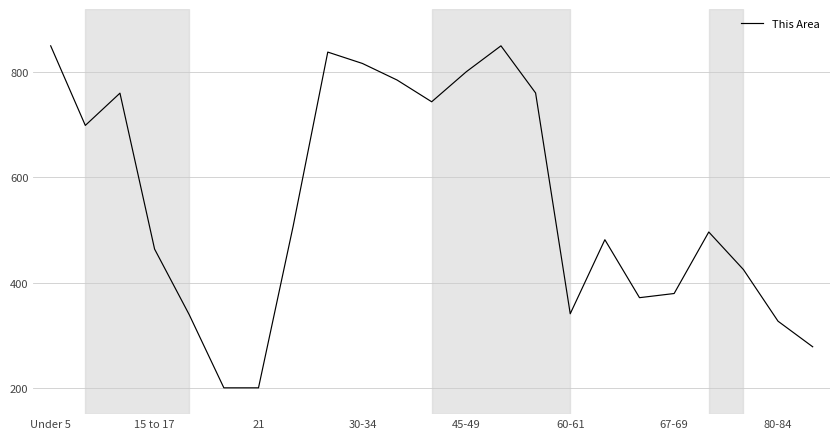

What is the difference between the maximum and minimum values?

650.0